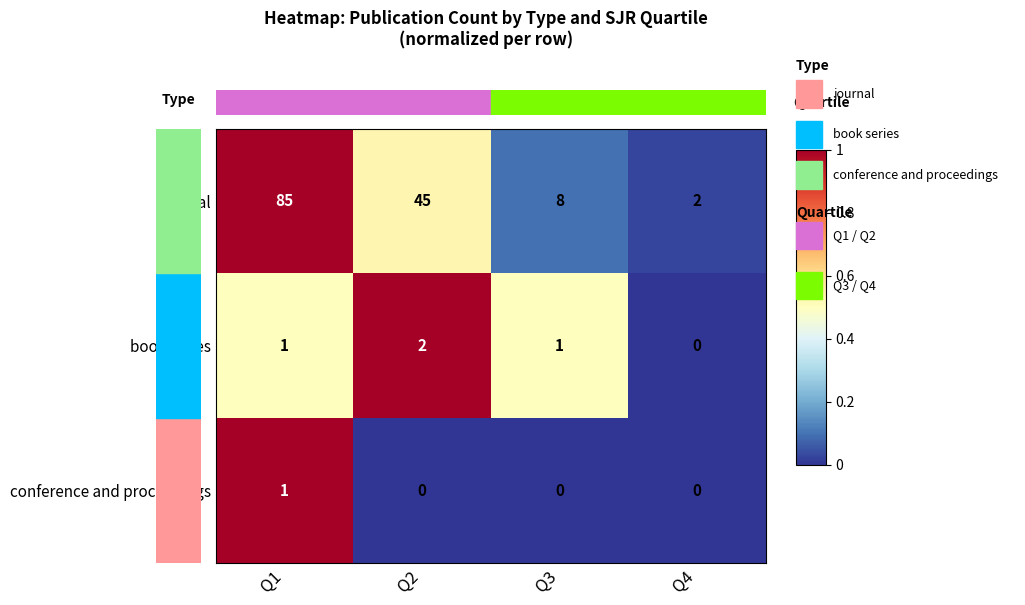

What is the sum of the journal values at Q1 and Q4?

87